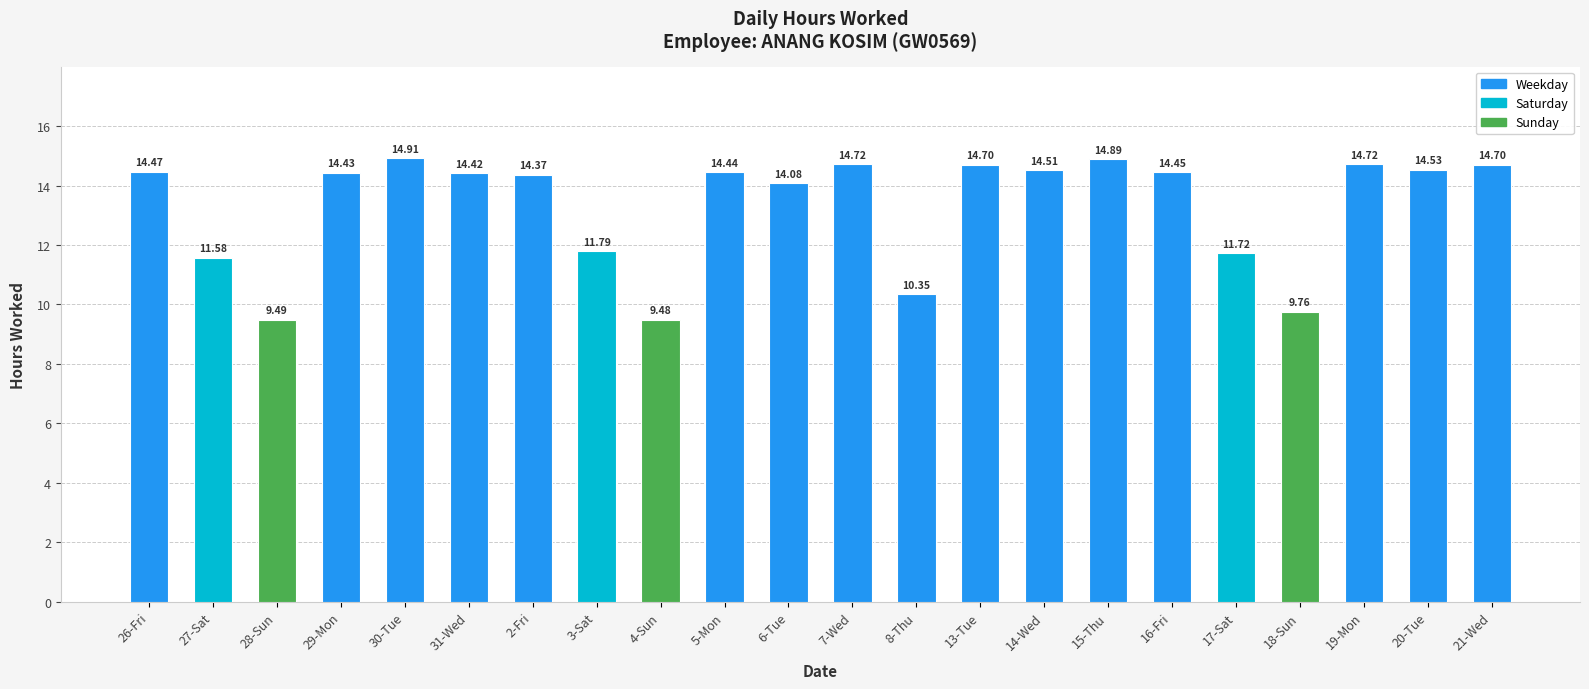

What is the smallest value displayed?

9.5